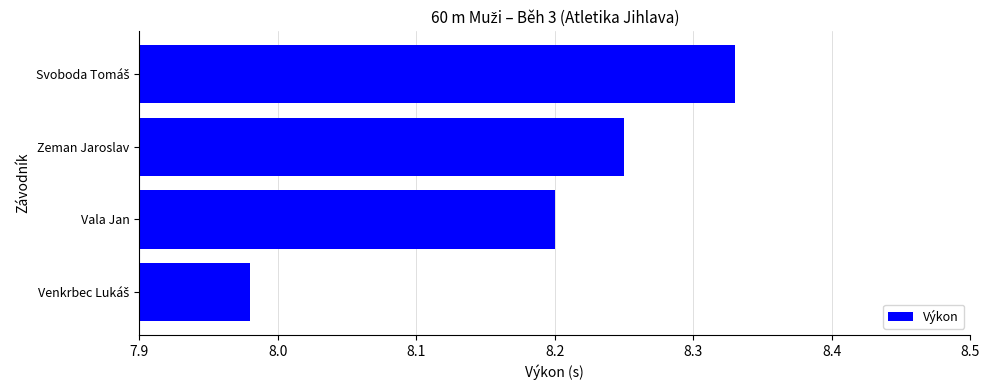

Is it true that the value at Vala Jan is 8.2?

True